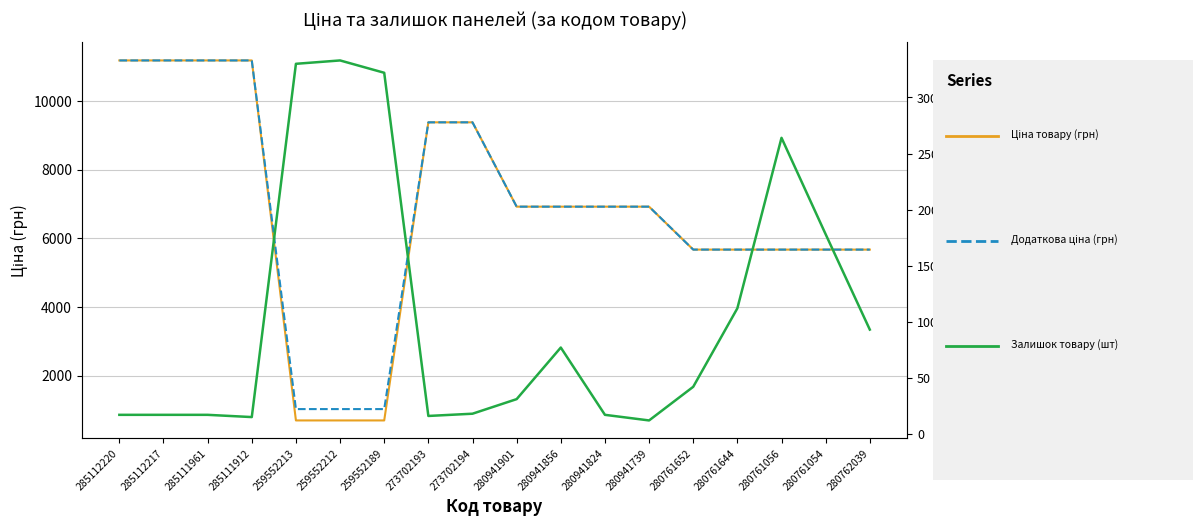

What is the maximum value for Залишок?

333.0